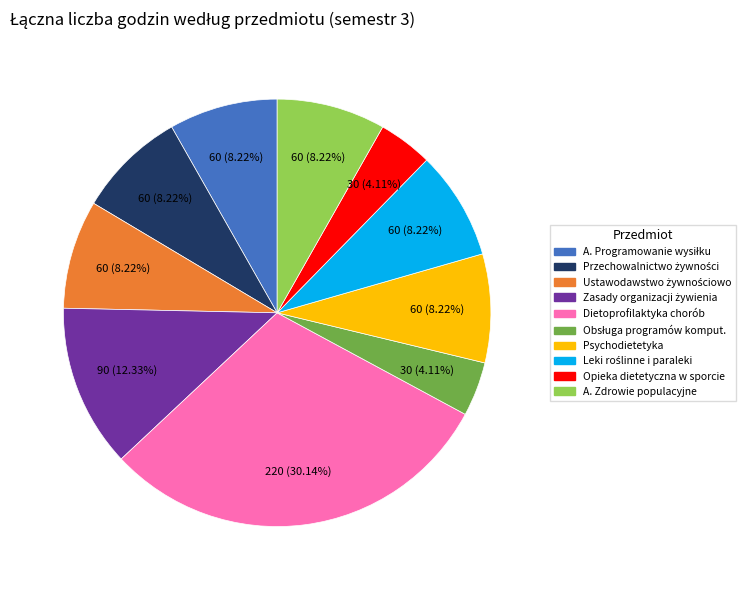

Does any single category account for the majority?

No